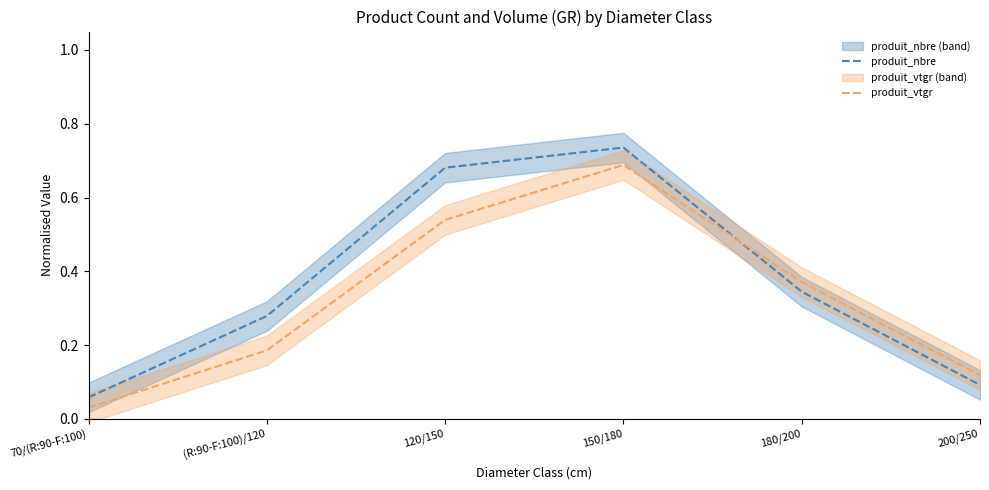

Reading right to left, what are all the values shown in this chart?

produit_nbre: 200/250=0.1	180/200=0.3	150/180=0.7	120/150=0.7	(R:90-F:100)/120=0.3	70/(R:90-F:100)=0.1
produit_vtgr: 200/250=0.1	180/200=0.4	150/180=0.7	120/150=0.5	(R:90-F:100)/120=0.2	70/(R:90-F:100)=0.0